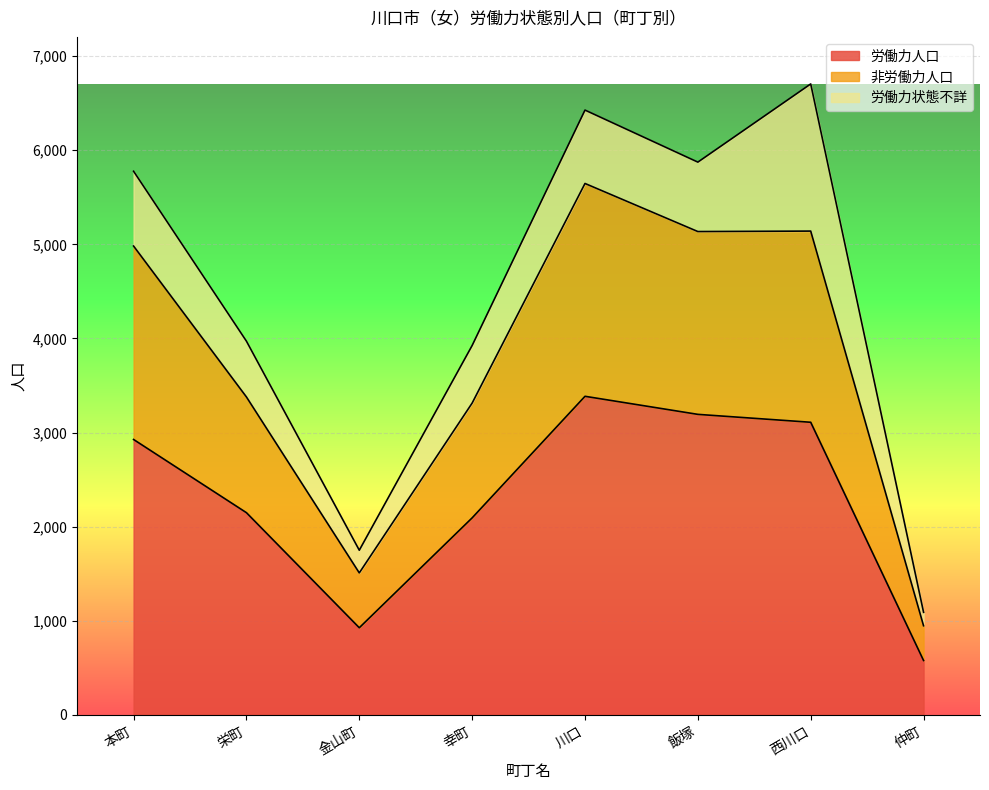

Which category has the highest value across all series?

川口